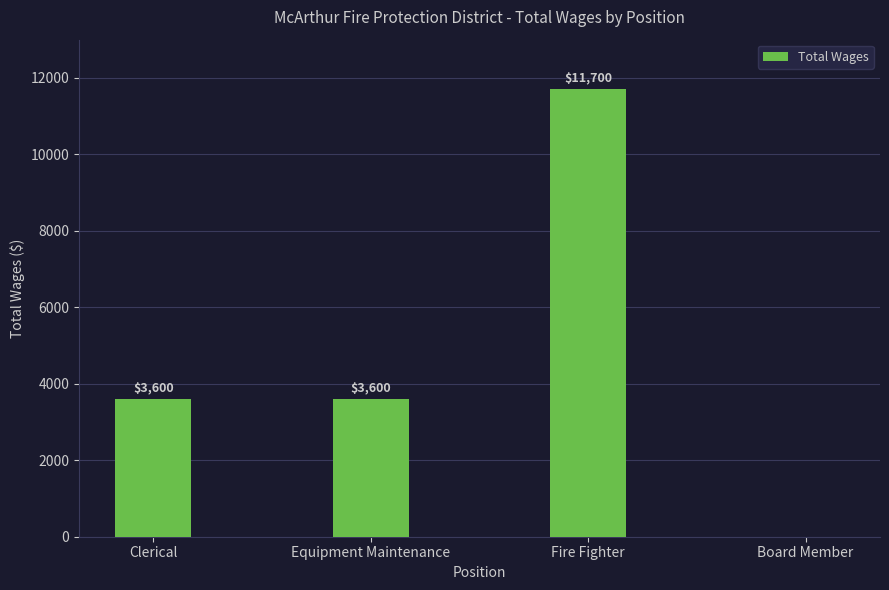

What is the approximate value at Fire Fighter, to the nearest 50?

11700